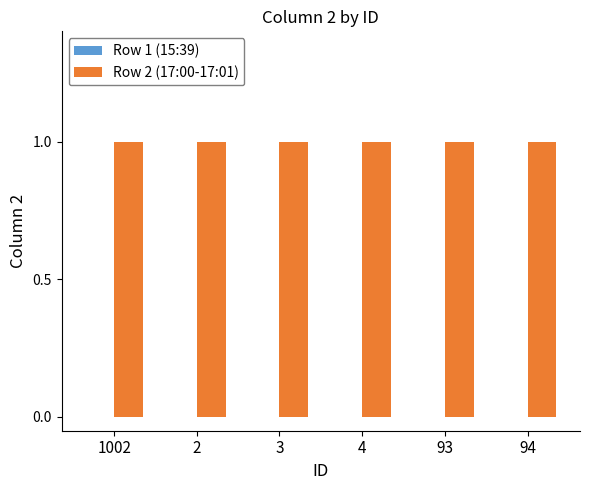

The value of Row 1 (15:39) at 94 is 0. True or false?

True